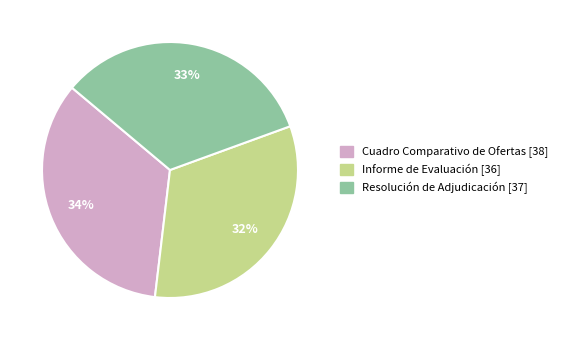

Is there any slice that represents more than half of the pie?

No